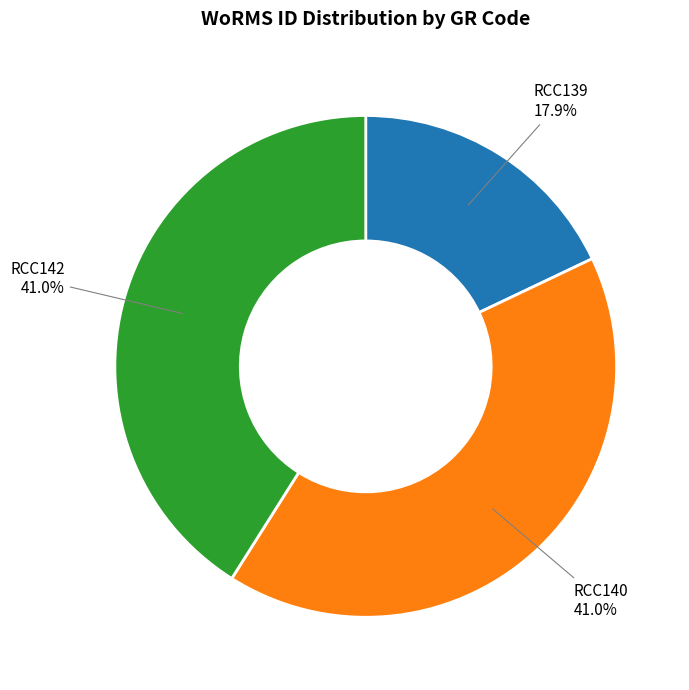

Is there a majority slice in this chart?

No